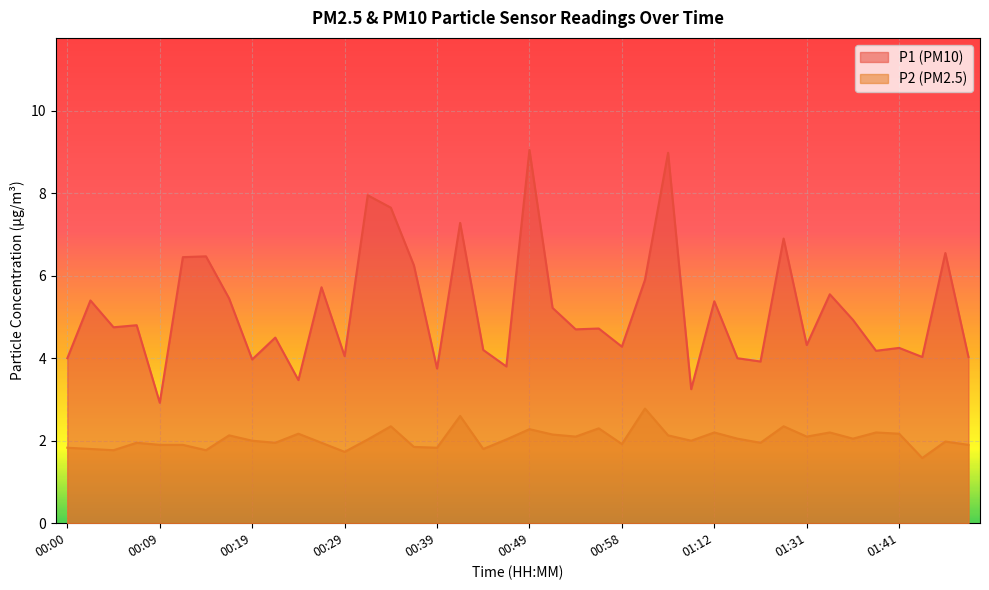

Is it true that P1 equals 5.5 at 00:24?

False